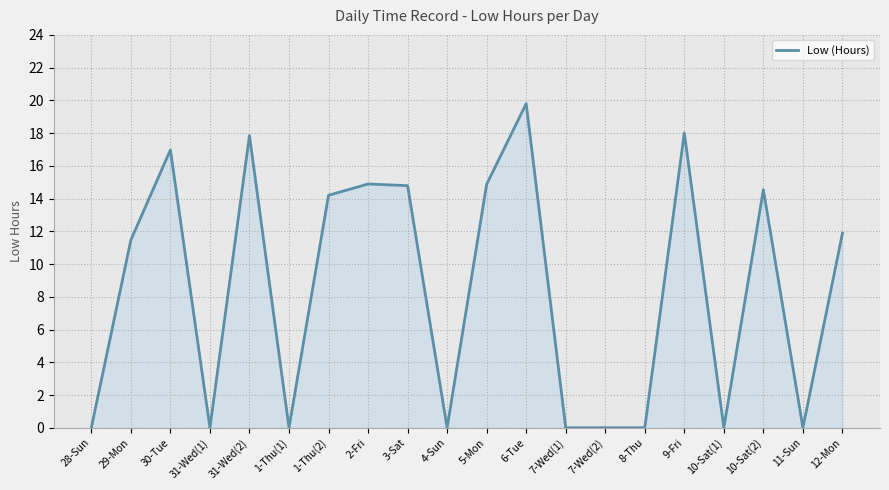

The chart shows a value of 14.5 at 10-Sat(2). True or false?

True